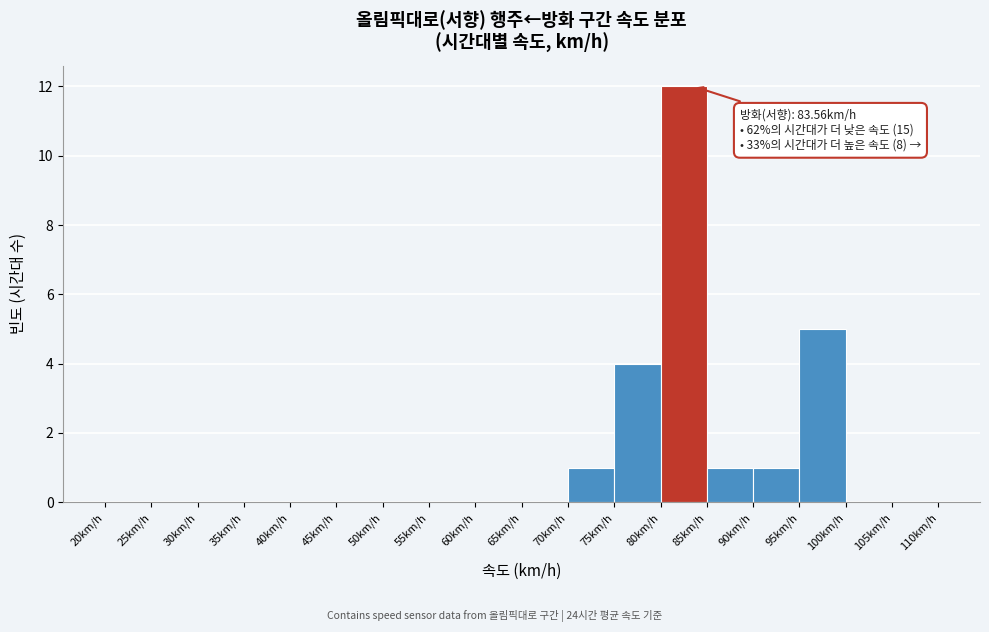

Which range on the x-axis has the tallest bar?

80 to 85